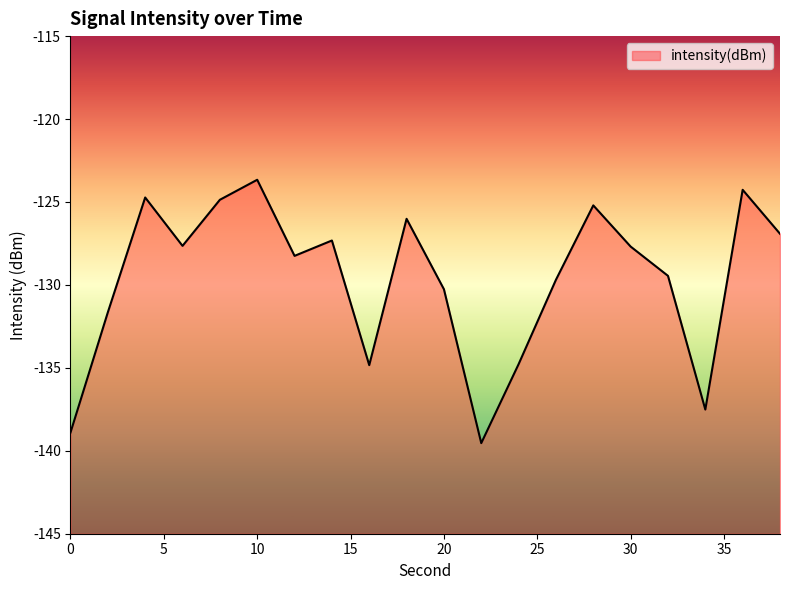

At which category does the data reach its first local peak?

4